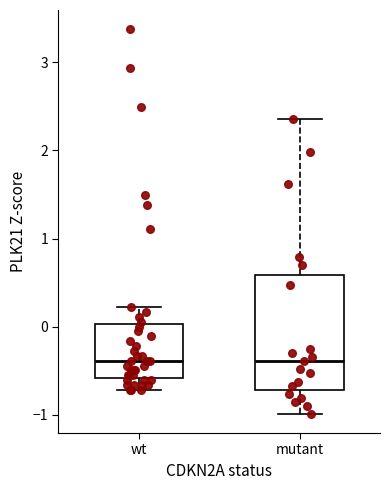

Reading left to right, read every box against the y-axis: the position of its median line, the range the box covers, and the ends of its whiskers. The values are not printed on the chart, so give them approximately, as read against the axis.

wt: median -0.4, box -0.6 to 0.0, whiskers -0.7 to 0.2
mutant: median -0.4, box -0.7 to 0.6, whiskers -1.0 to 2.4